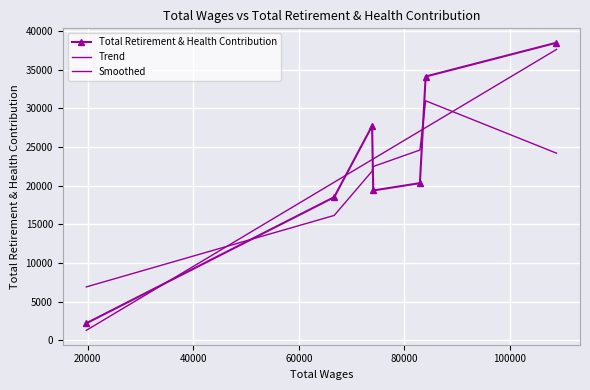

What is the greatest value displayed?

38471